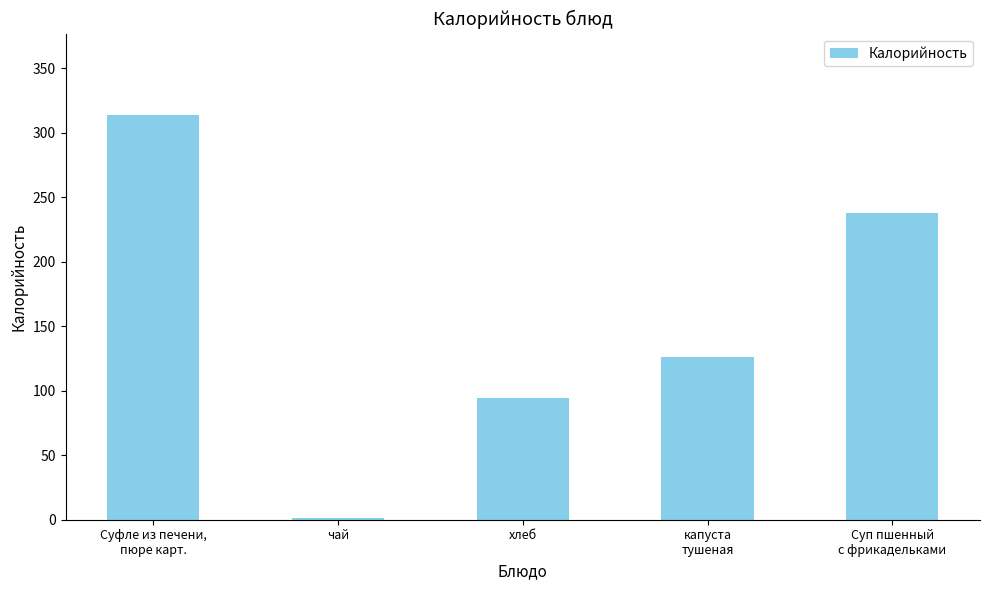

Count the number of data series in this chart.

1